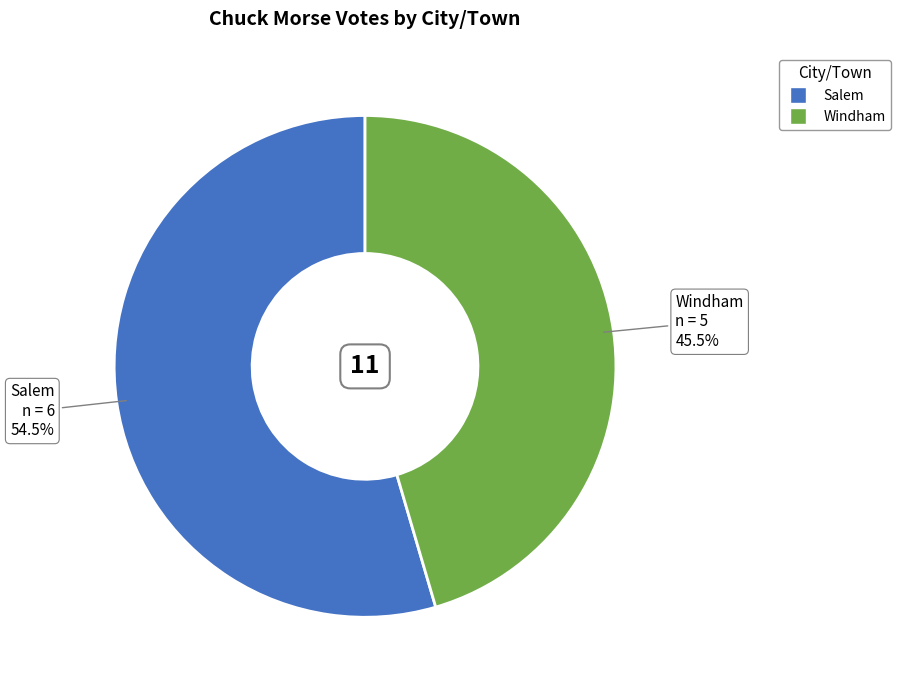

Combined, what portion of the pie is Windham and Salem?

100.0%